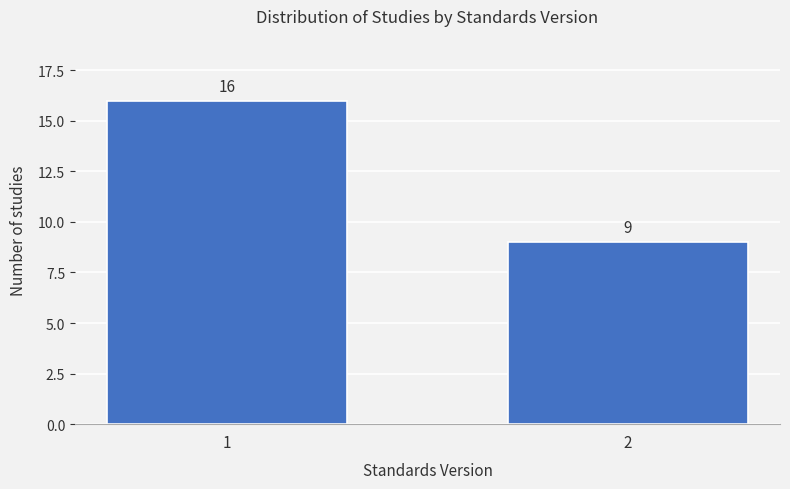

Reading left to right, transcribe all the data shown in this chart.

16	9